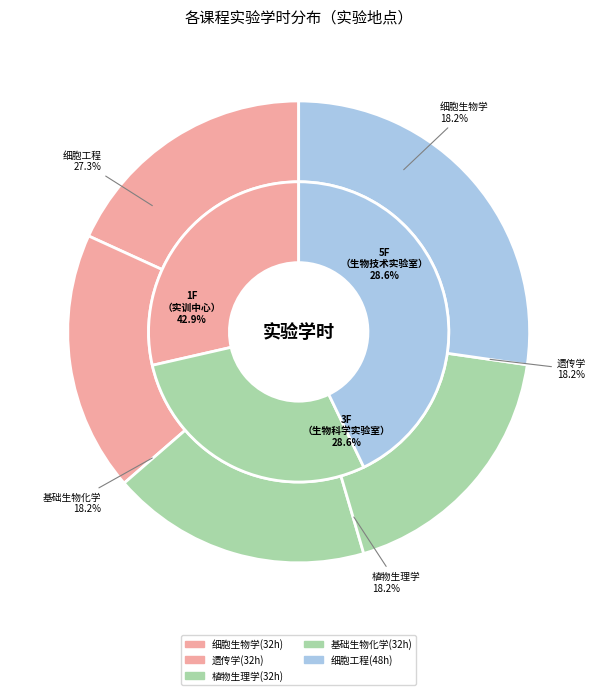

How much of the chart is everything except 理科楼B区3楼（生物科学实验室）?

71.4%